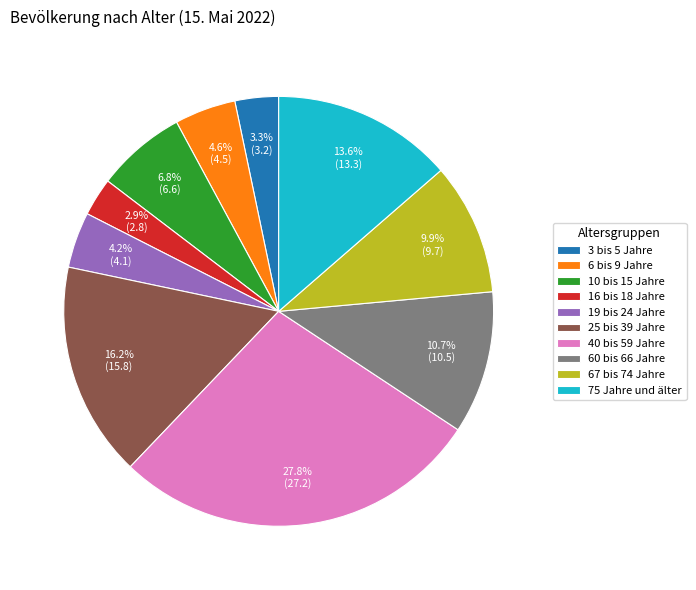

Approximately how many times larger is the value at 3 bis 5 Jahre compared to 60 bis 66 Jahre?

0.3